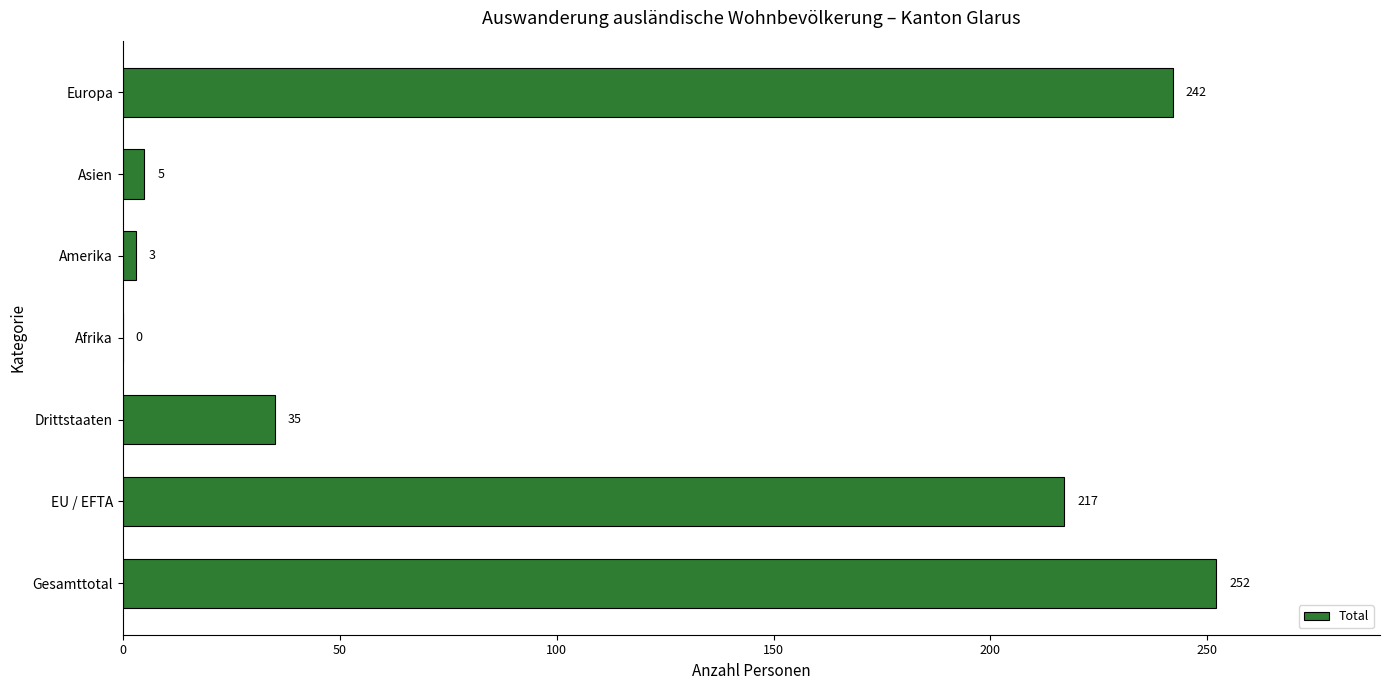

How many categories are shown in the chart?

7